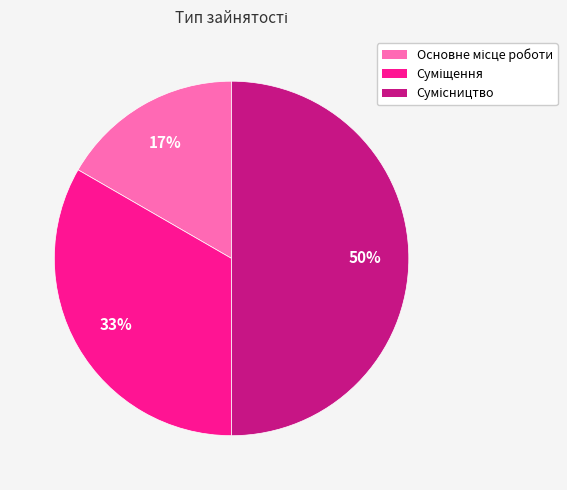

To the nearest percent, what is the difference between the largest and smallest slice percentages?

33%